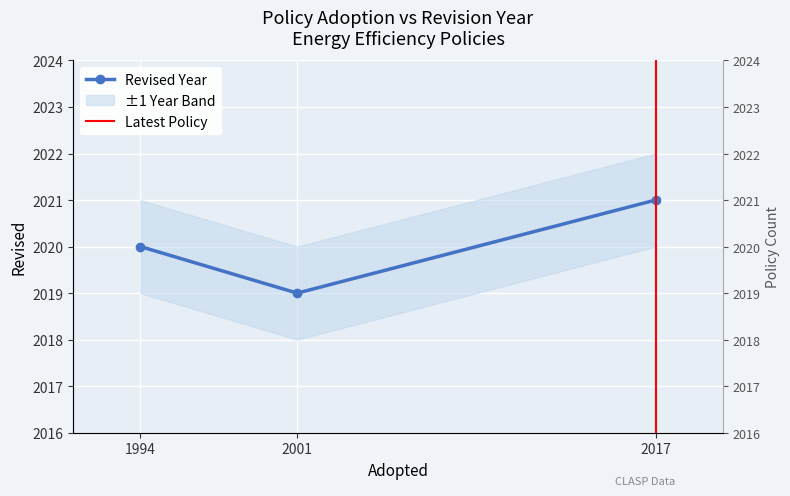

Is it true that the value at 1994 is 2020?

True